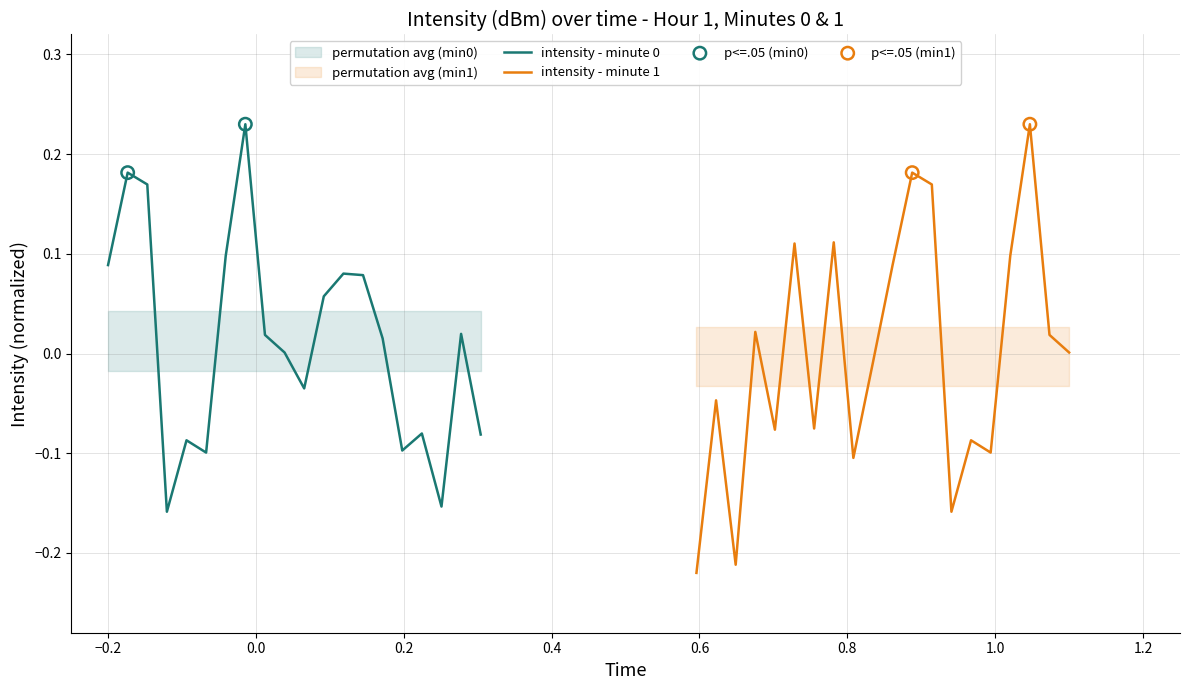

What are all the series names shown in the legend?

intensity - minute 0, intensity - minute 1